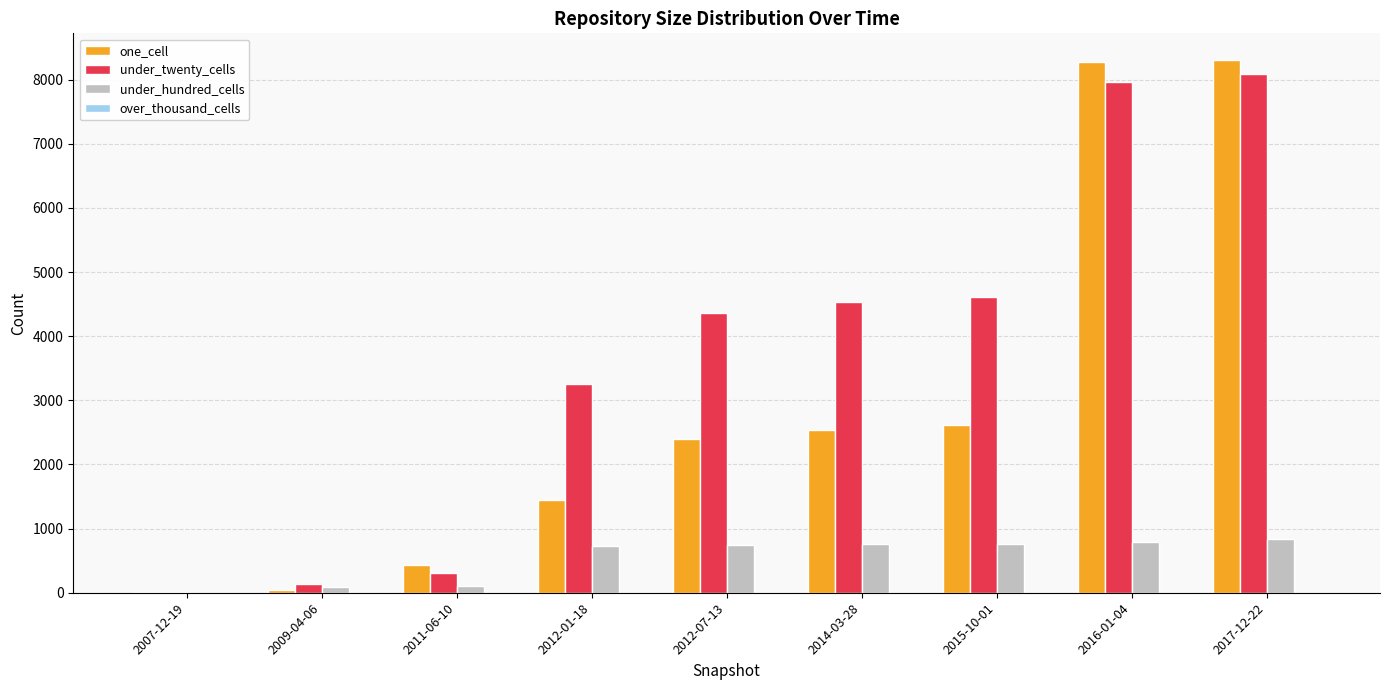

What is the maximum value for under_hundred_cells?

835